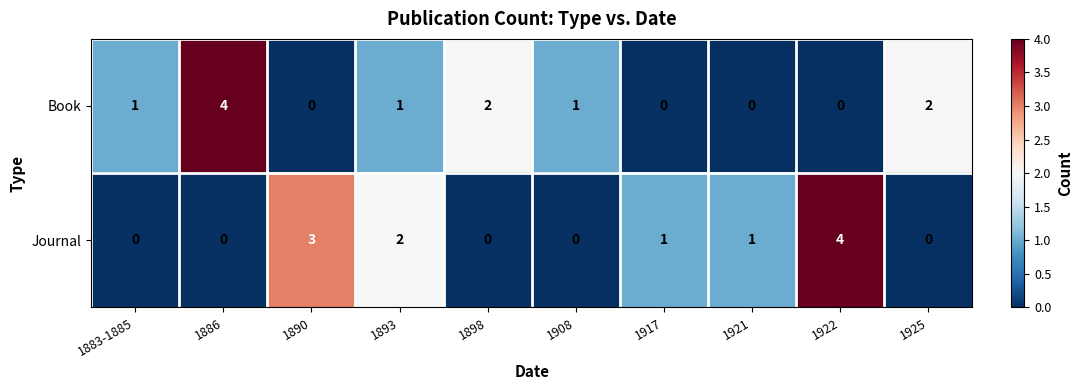

The Journal series shows 2 at 1898. True or false?

False